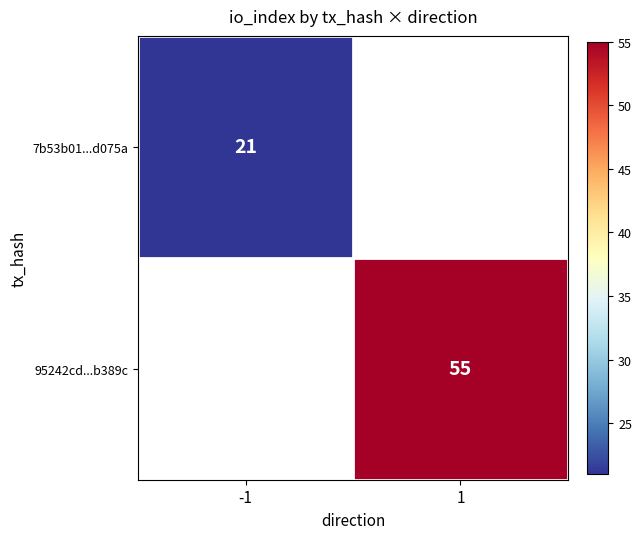

True or false: 7b53b01...d075a has a value of 14 at -1.

False